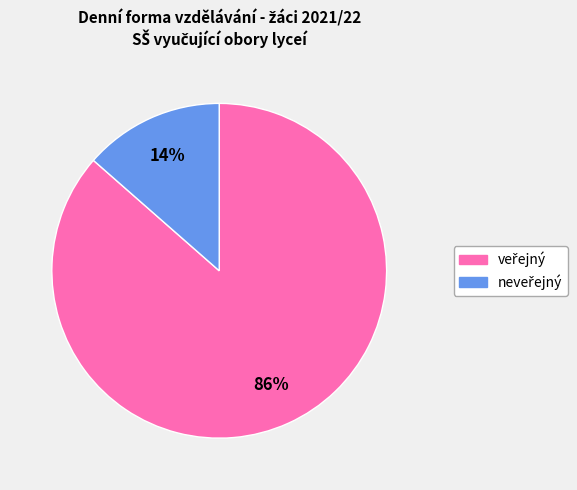

Is there any slice that represents more than half of the pie?

Yes